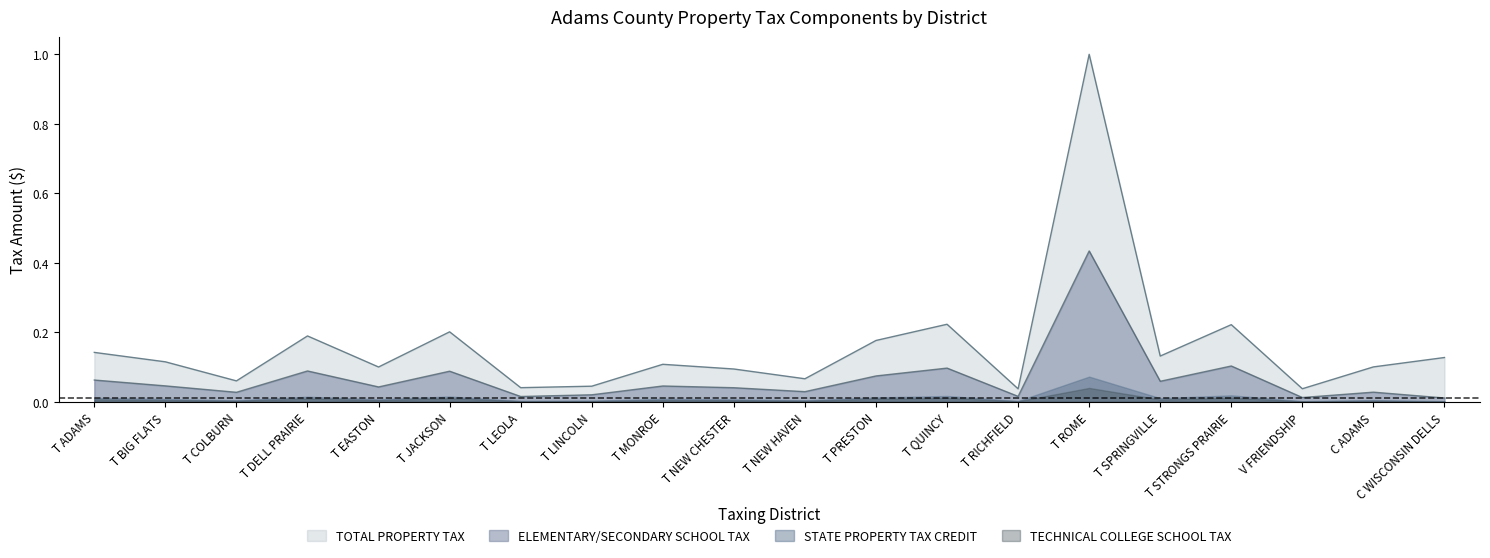

At which label is TOTAL PROPERTY TAX closest to 0?

T RICHFIELD